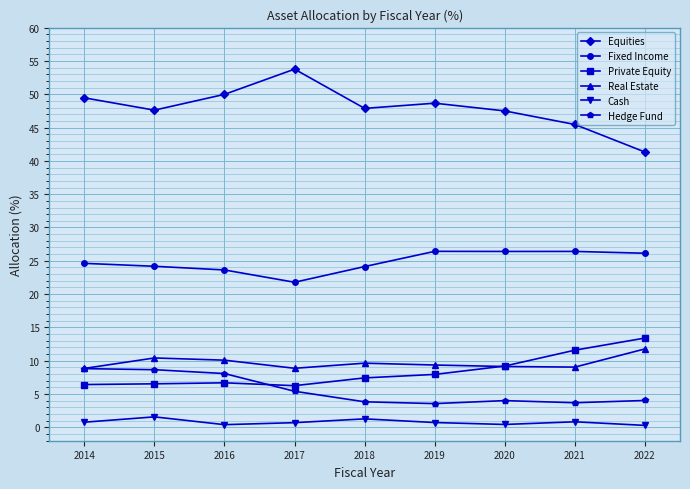

The value of Hedge Fund at 2015 is 13.0. True or false?

False